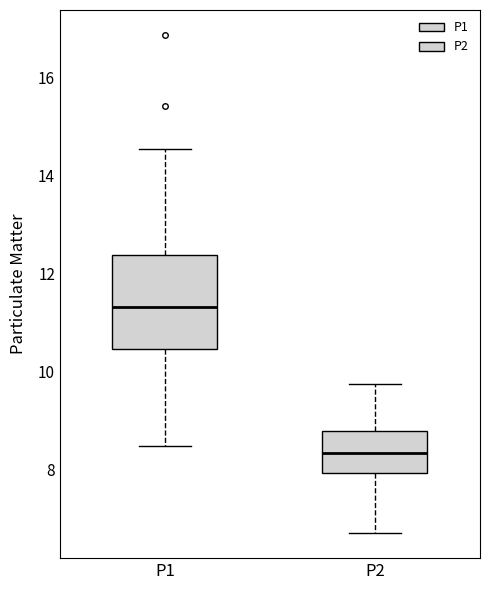

Reading left to right, transcribe this box plot: for each box, give where its median line is, the range the box spans, and where its two whiskers end, as read against the y-axis. The values are not printed on the chart, so give them approximately, as read against the axis.

P1: median 11.4, box 10.4 to 12.4, whiskers 8.4 to 14.6
P2: median 8.4, box 8.0 to 8.8, whiskers 6.8 to 9.8